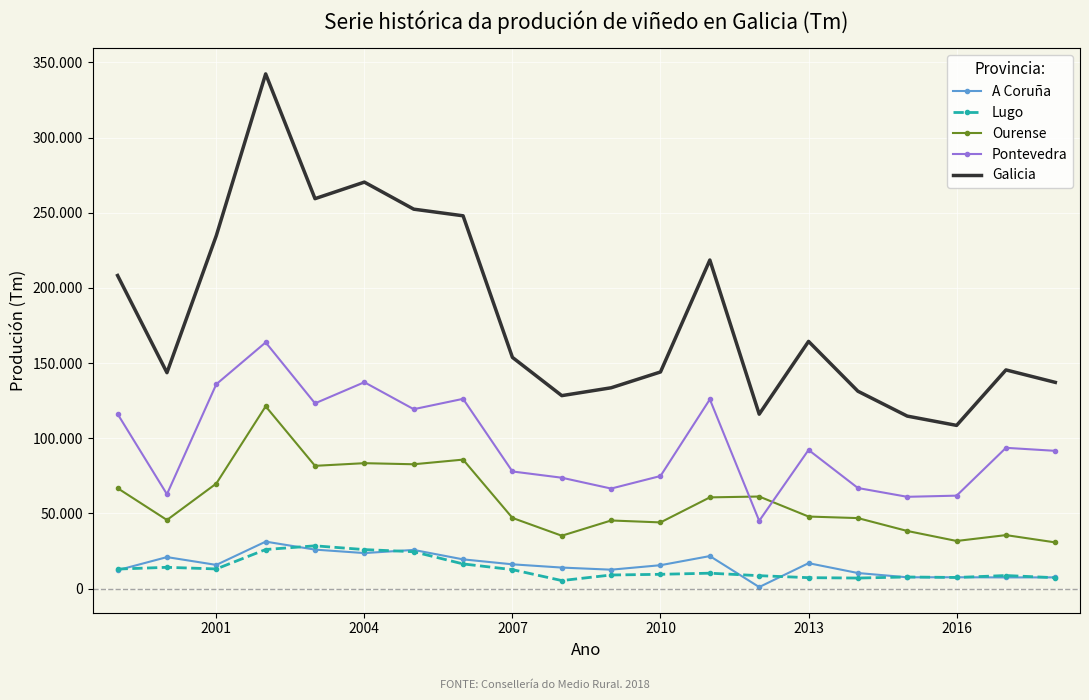

What are all the series names shown in the legend?

A Coruña, Lugo, Ourense, Pontevedra, Galicia